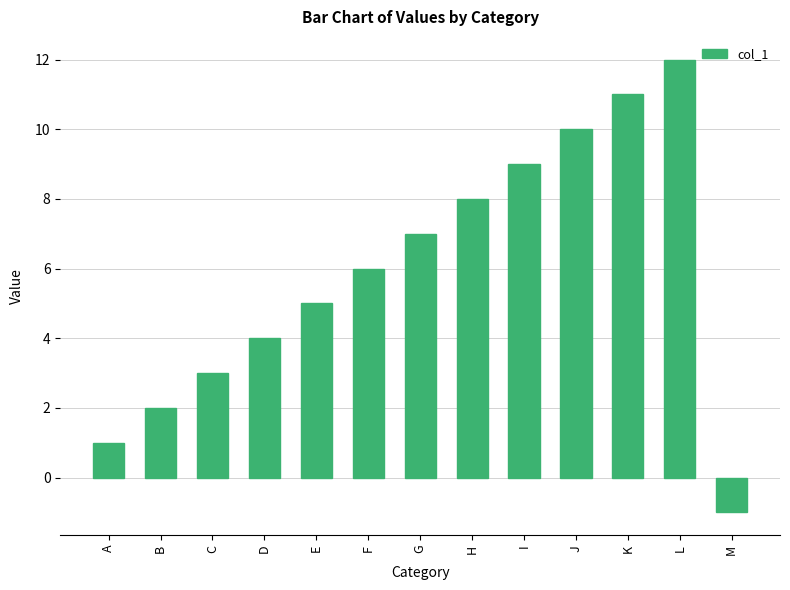

What is the average value?

6